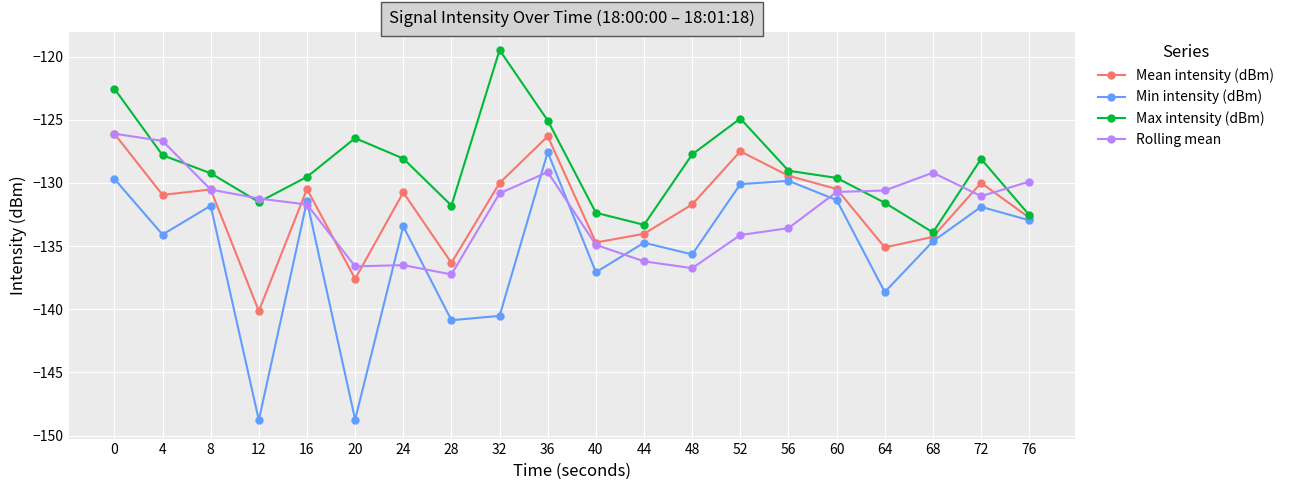

Which category has the highest value across all series?

32